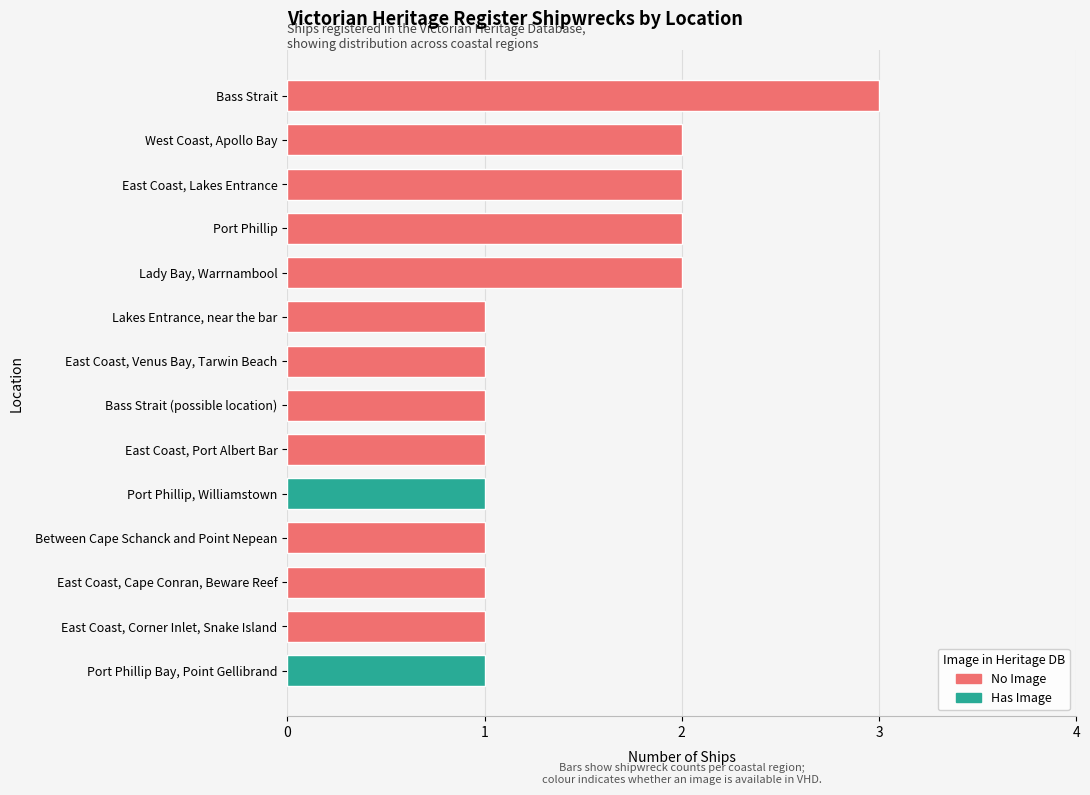

Approximately how many times larger is the value at East Coast, Cape Conran, Beware Reef compared to West Coast, Apollo Bay?

0.5